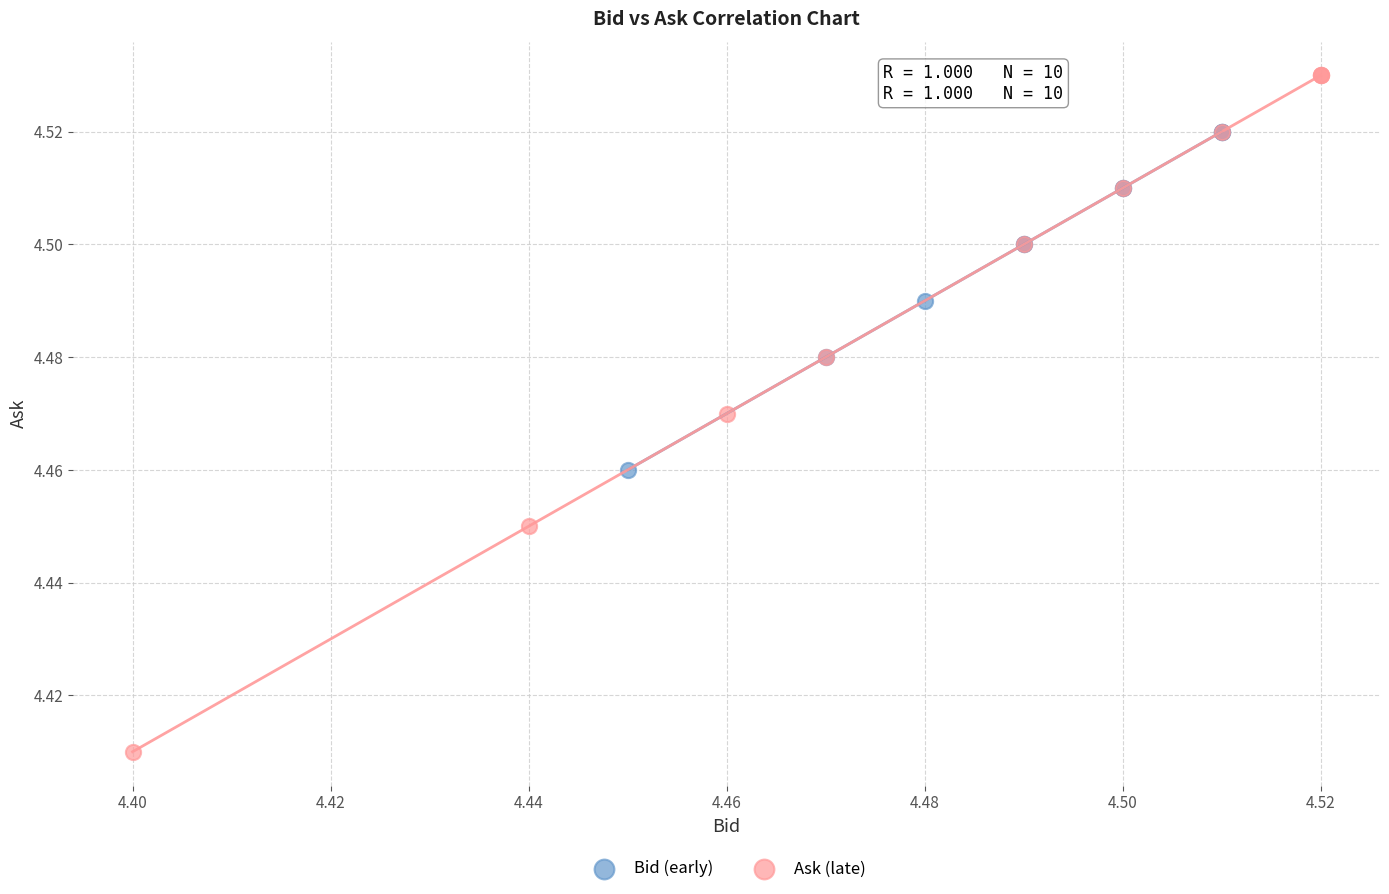

Which series has the largest Y range (max minus min)?

Ask (late)